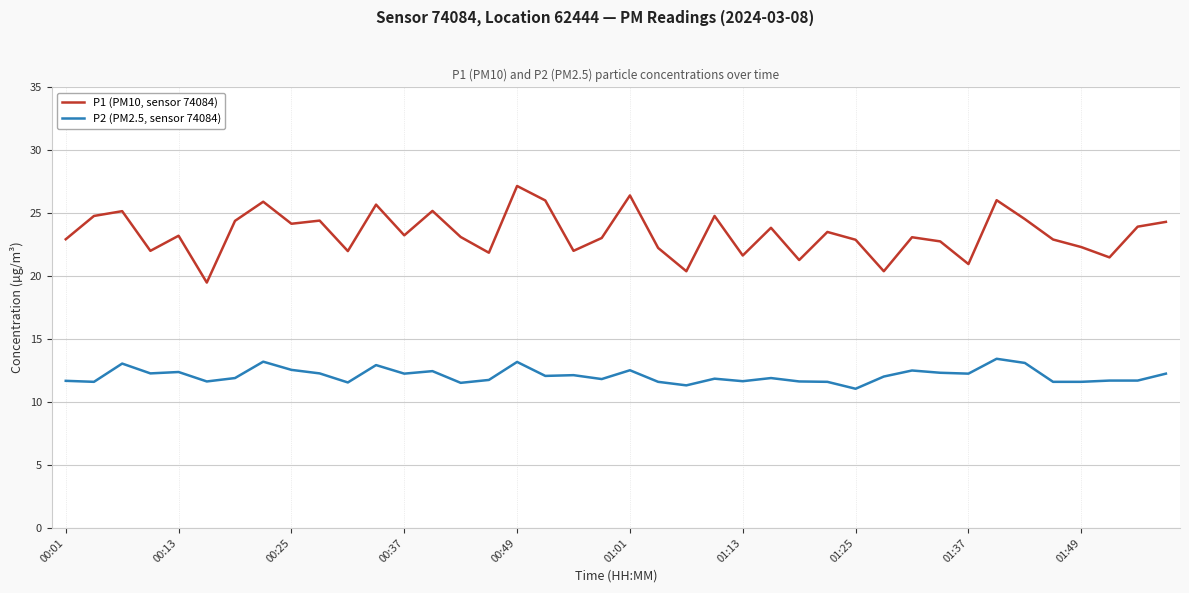

Which series has the largest total across all categories?

P1 (PM10, sensor 74084)